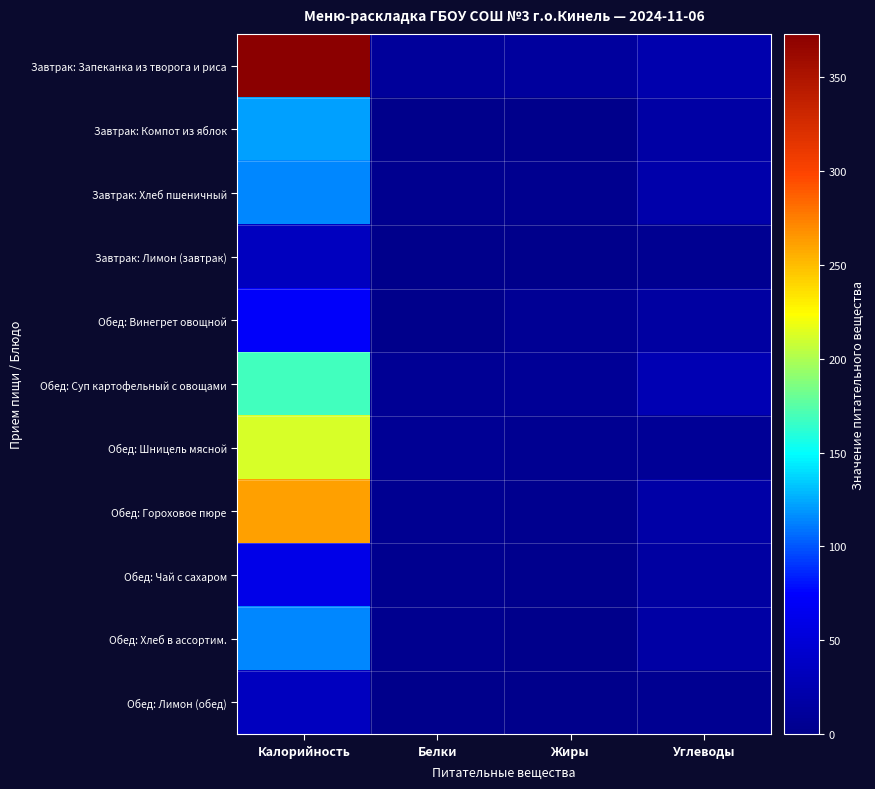

How many series are shown in this chart?

11